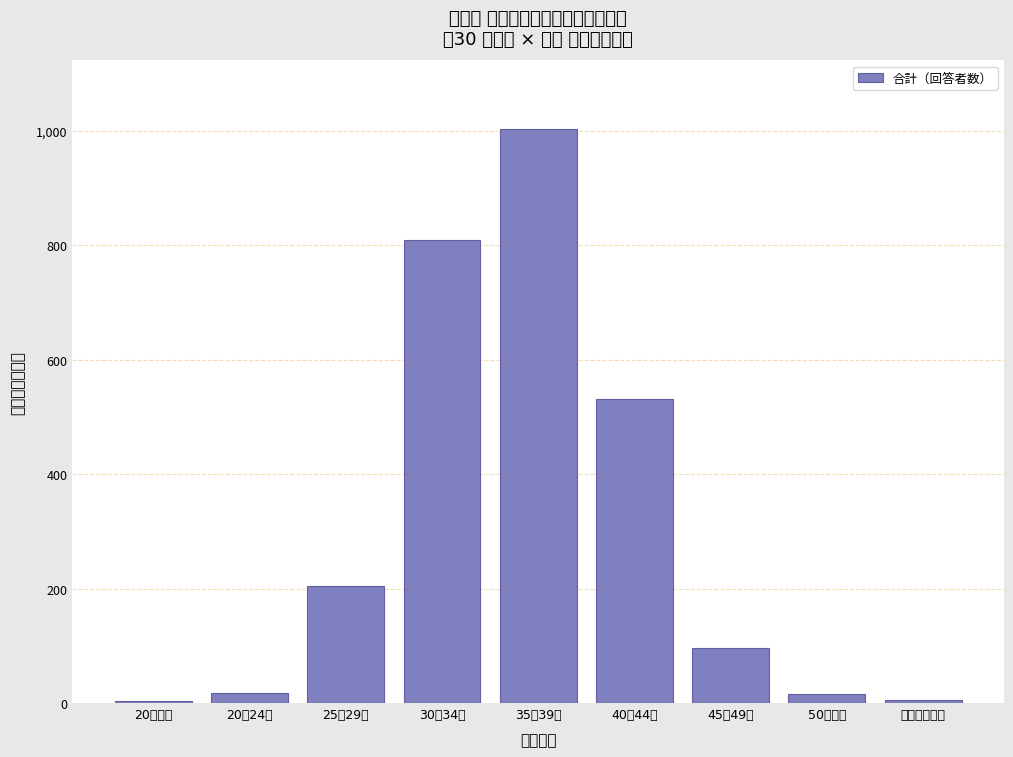

At which label is the value closest to 503?

40～44歳